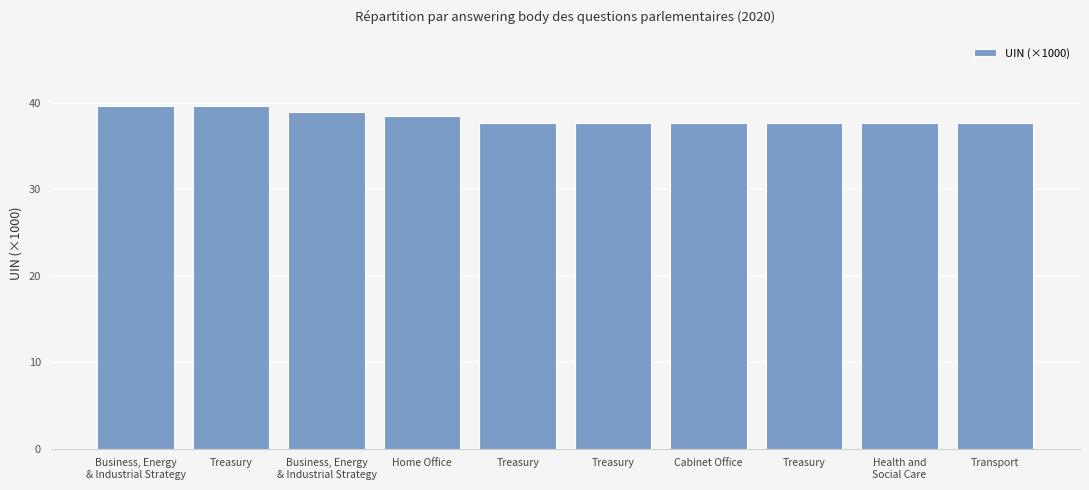

The value at Cabinet Office is 37.7. True or false?

True